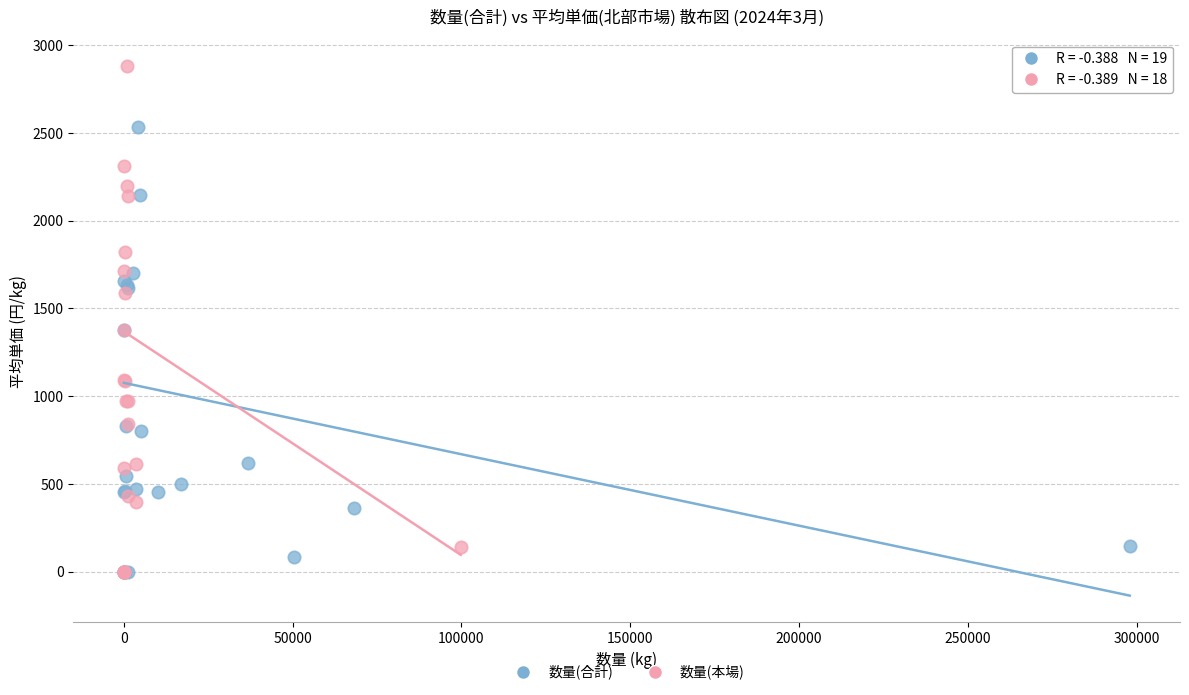

Which series has the widest spread of Y values?

数量(本場)